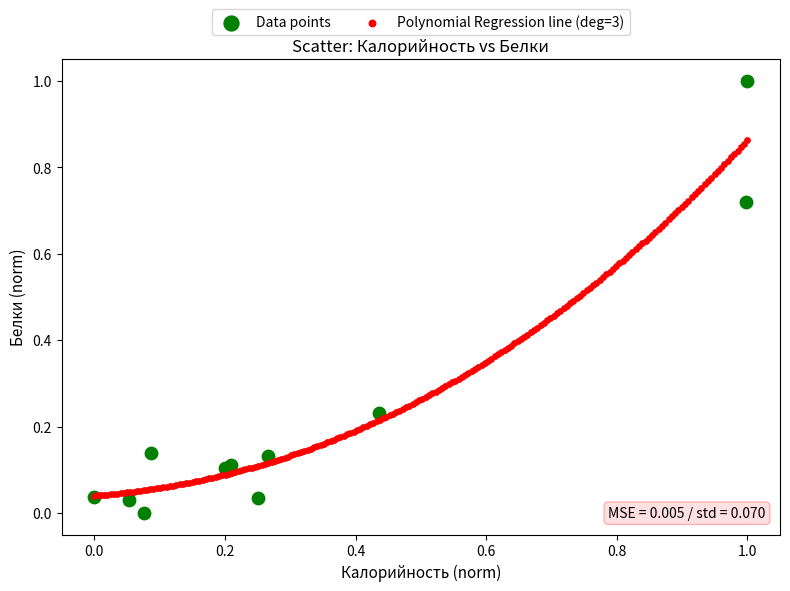

Which series reaches the maximum Y coordinate?

Data points